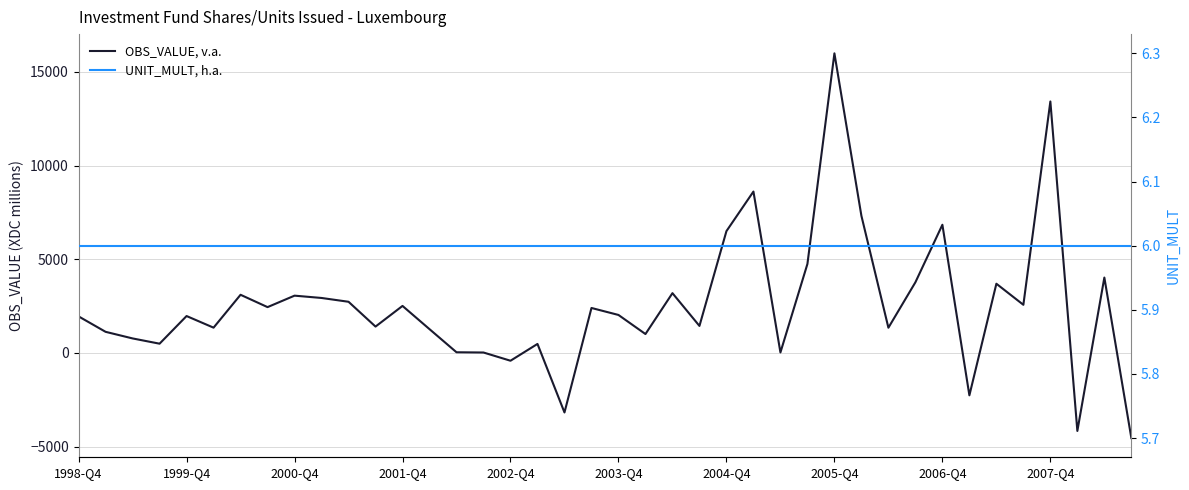

Count the number of categories in the chart.

40